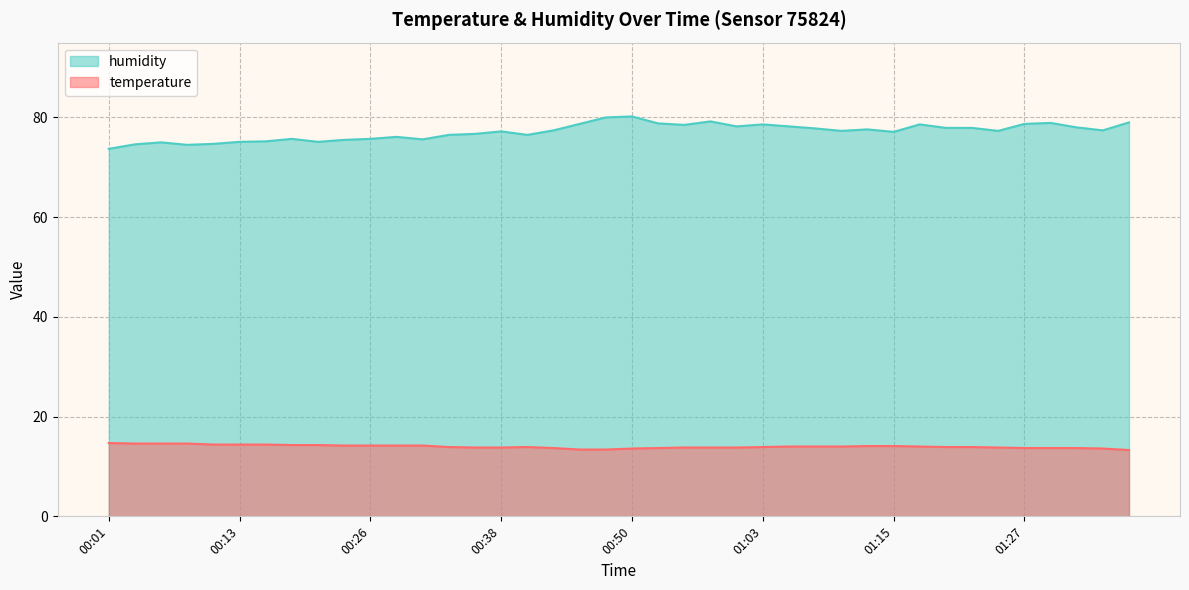

True or false: temperature and humidity intersect in this chart.

False